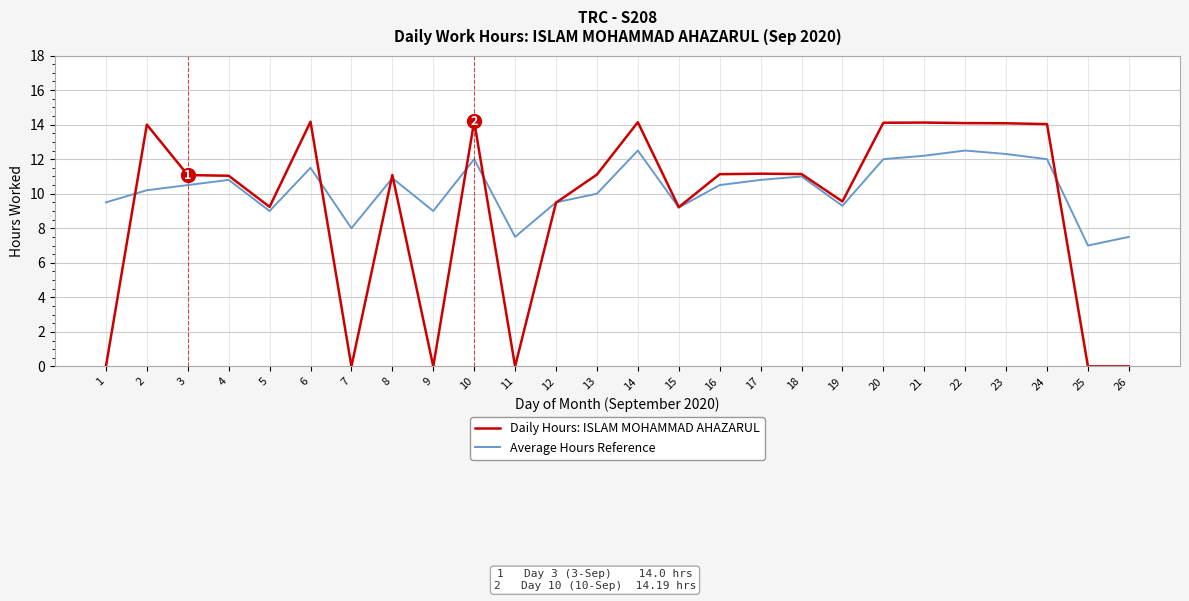

What is the difference between the maximum and second lowest values in the Average Hours Reference series?

5.0